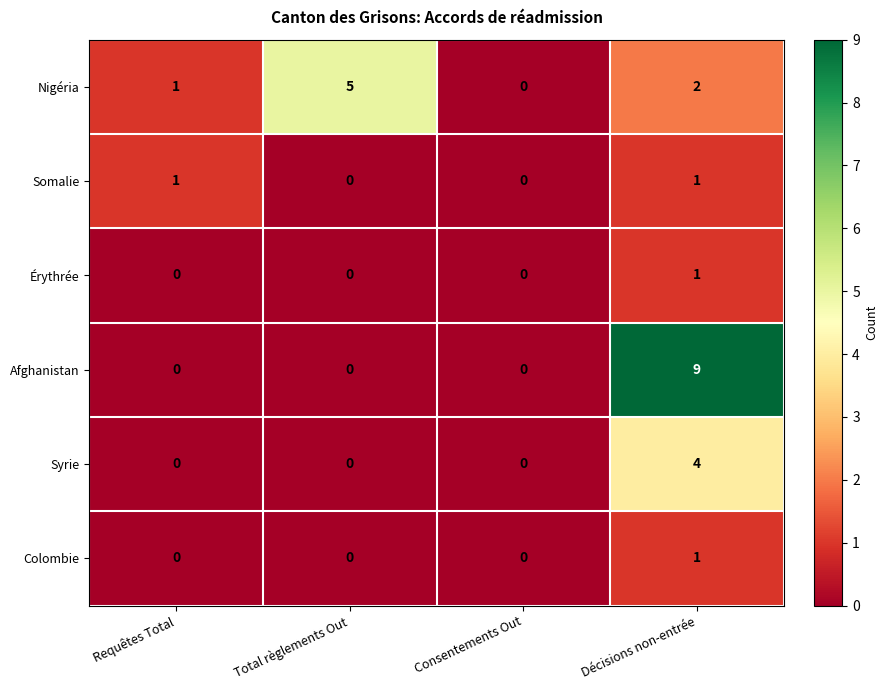

Reading right to left, list all the values displayed in this chart.

Nigéria: Décisions non-entrée=2	Consentements Out=0	Total règlements Out=5	Requêtes Total=1
Somalie: Décisions non-entrée=1	Consentements Out=0	Total règlements Out=0	Requêtes Total=1
Érythrée: Décisions non-entrée=1	Consentements Out=0	Total règlements Out=0	Requêtes Total=0
Afghanistan: Décisions non-entrée=9	Consentements Out=0	Total règlements Out=0	Requêtes Total=0
Syrie: Décisions non-entrée=4	Consentements Out=0	Total règlements Out=0	Requêtes Total=0
Colombie: Décisions non-entrée=1	Consentements Out=0	Total règlements Out=0	Requêtes Total=0